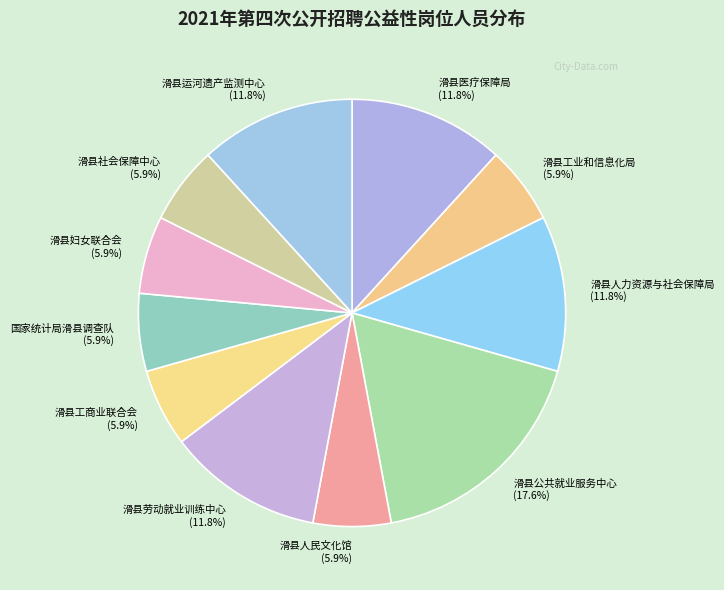

How much of the chart is everything except 滑县医疗保障局 (11.8%)?

88.2%